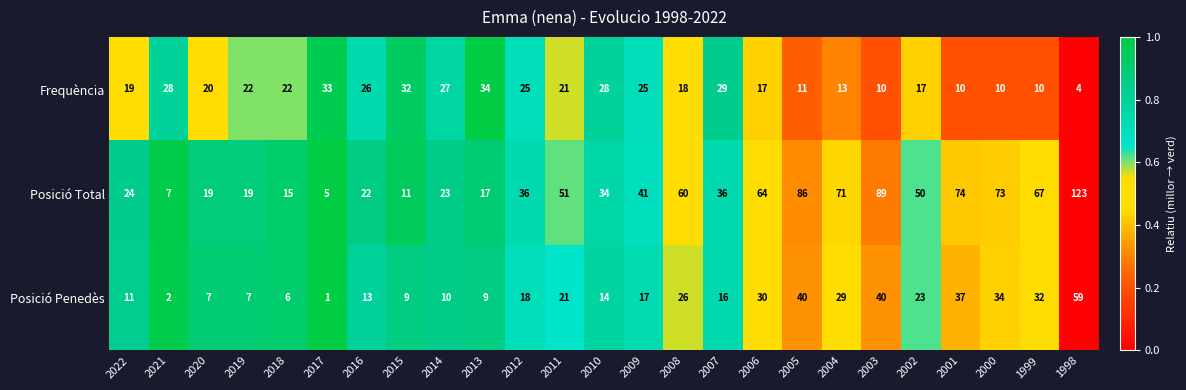

At which category is the sum across all series the highest?

1998